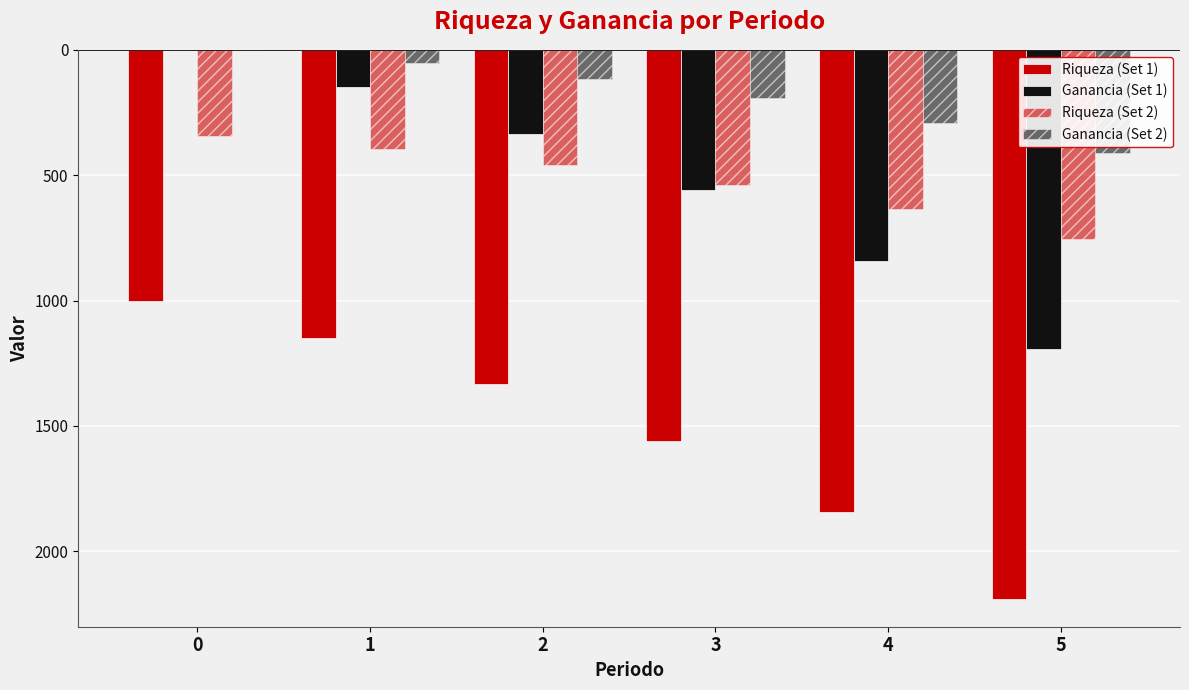

Are the bars horizontal?

No